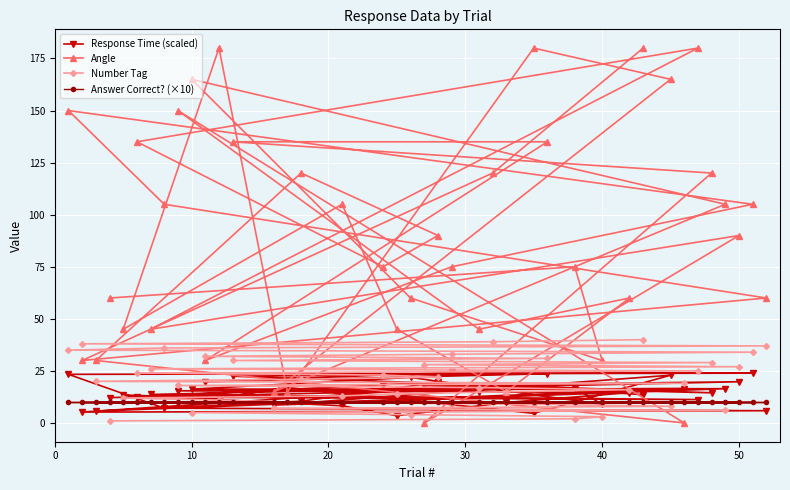

List the series in order of their peak value, lowest first.

Answer Correct? (×10), Response Time (scaled), Number Tag, Angle